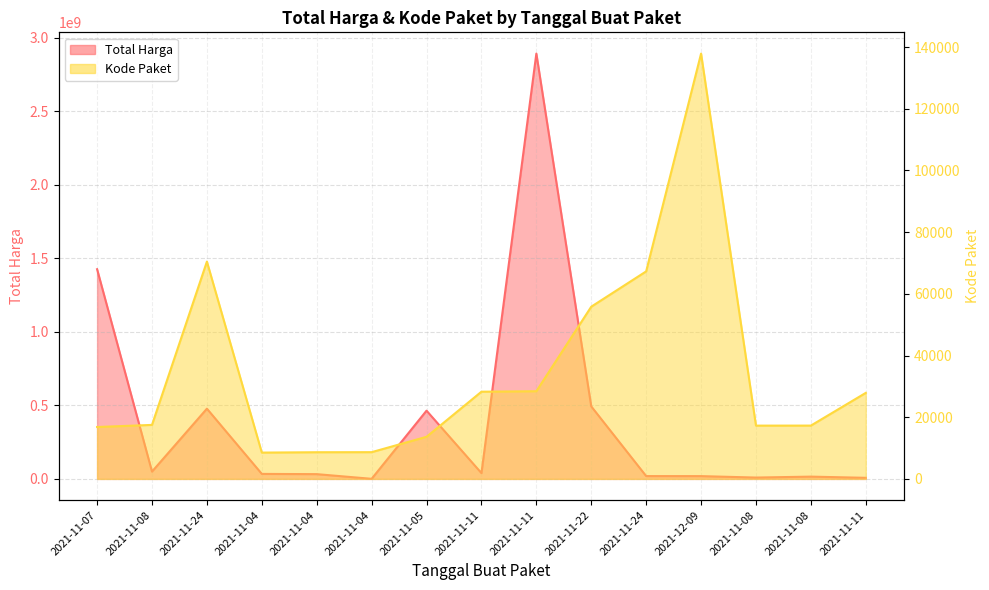

Which category has the highest value across all series?

2021-11-11